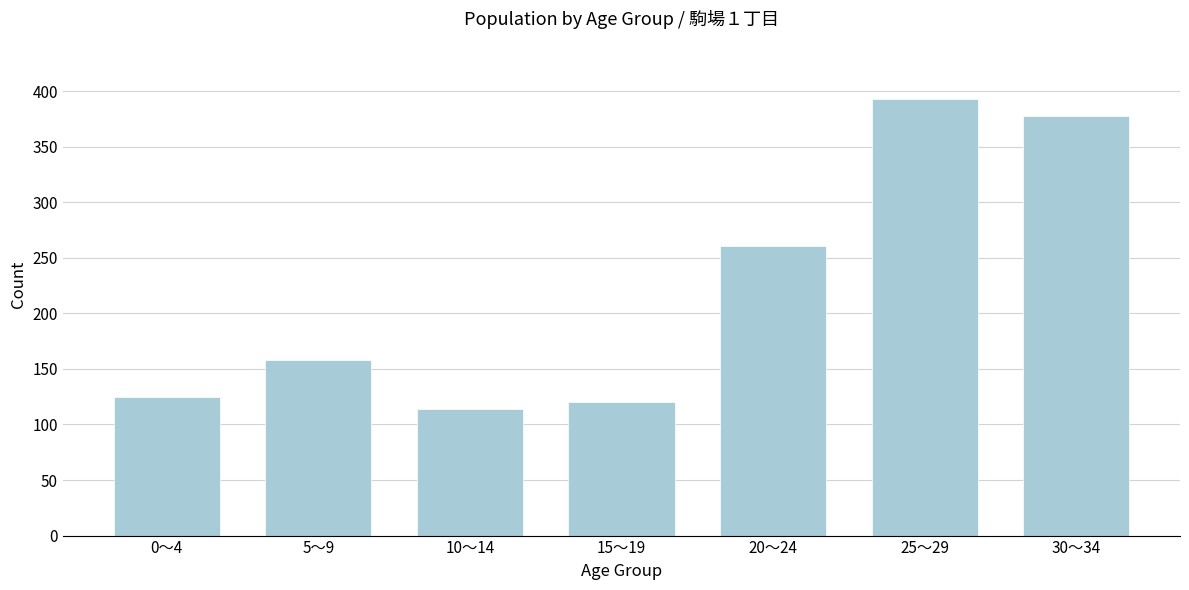

Reading left to right, transcribe all the data shown in this chart.

0～4=125	5～9=158	10～14=114	15～19=120	20～24=261	25～29=393	30～34=378